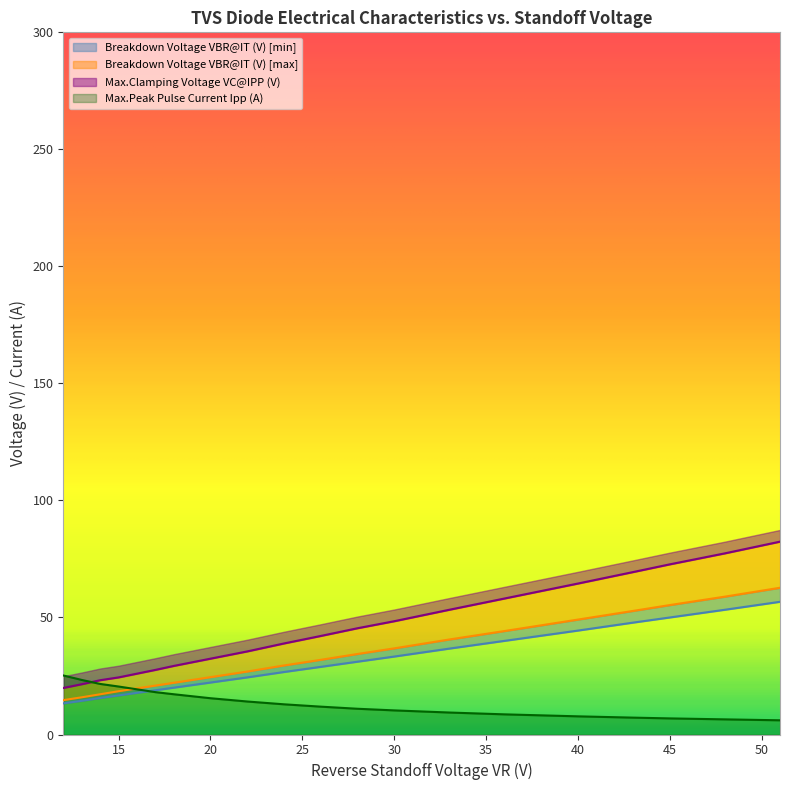

Where does the Max.Peak Pulse Current Ipp (A) series first go above 12?

12